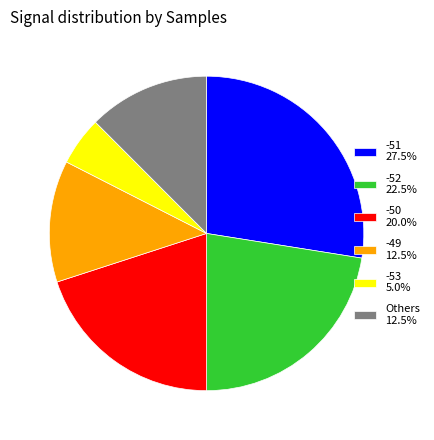

How many slices are in this pie chart?

6